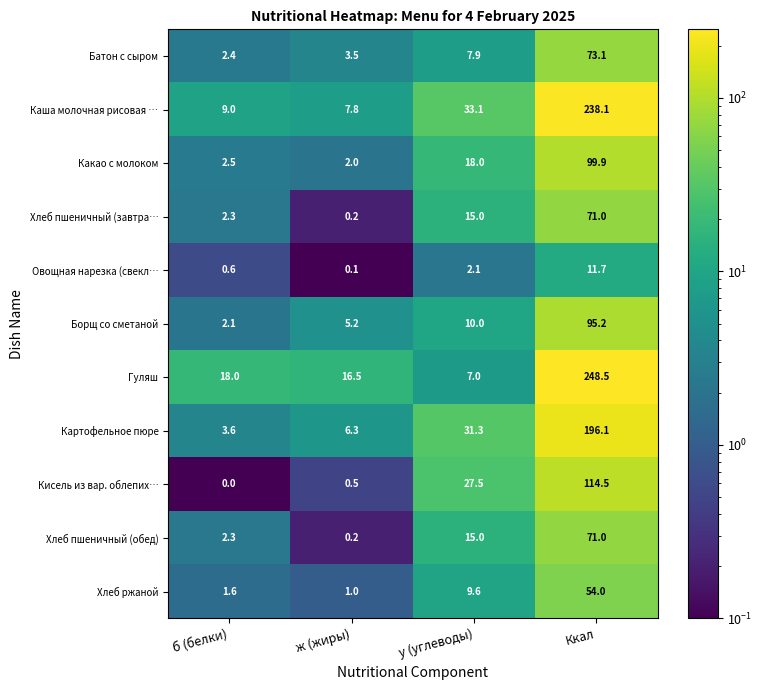

What is the average value of the Каша молочная рисовая … series?

72.0